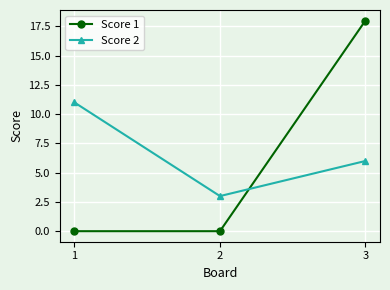

List the series in order of their peak value, lowest first.

Score 2, Score 1